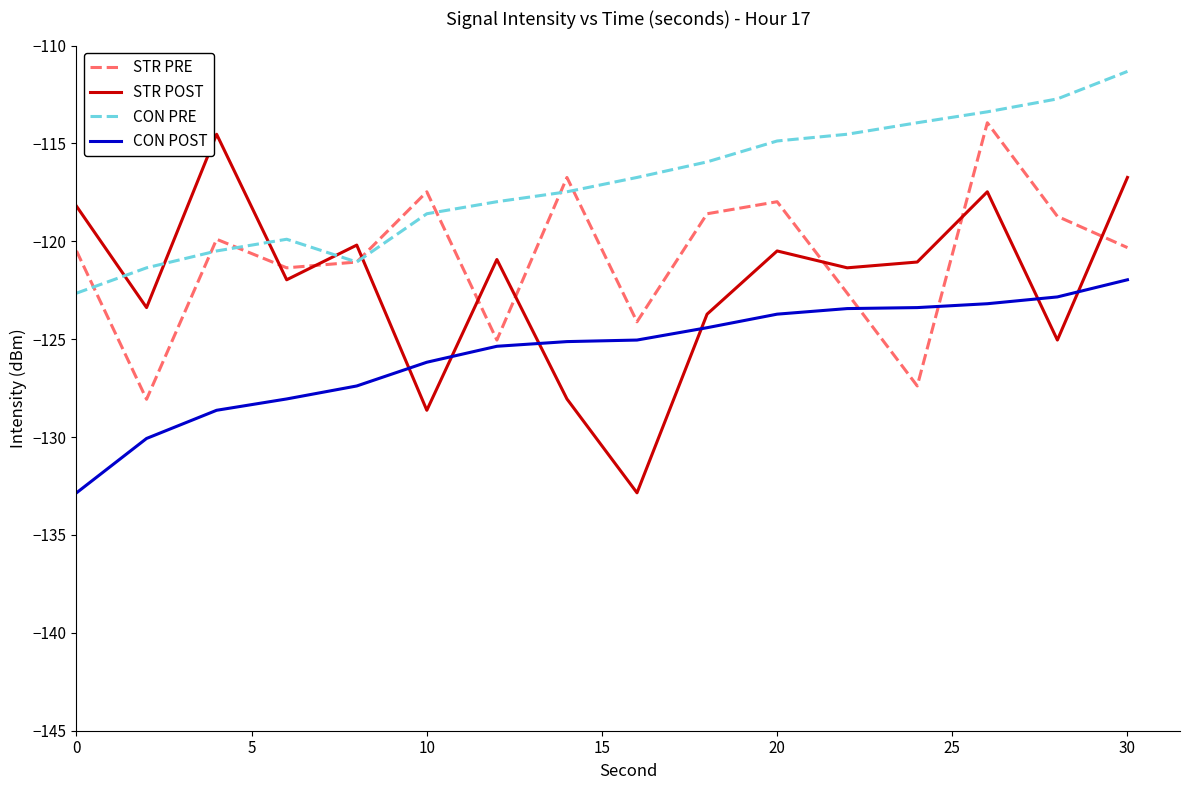

What is the minimum value for CON PRE?

-122.6